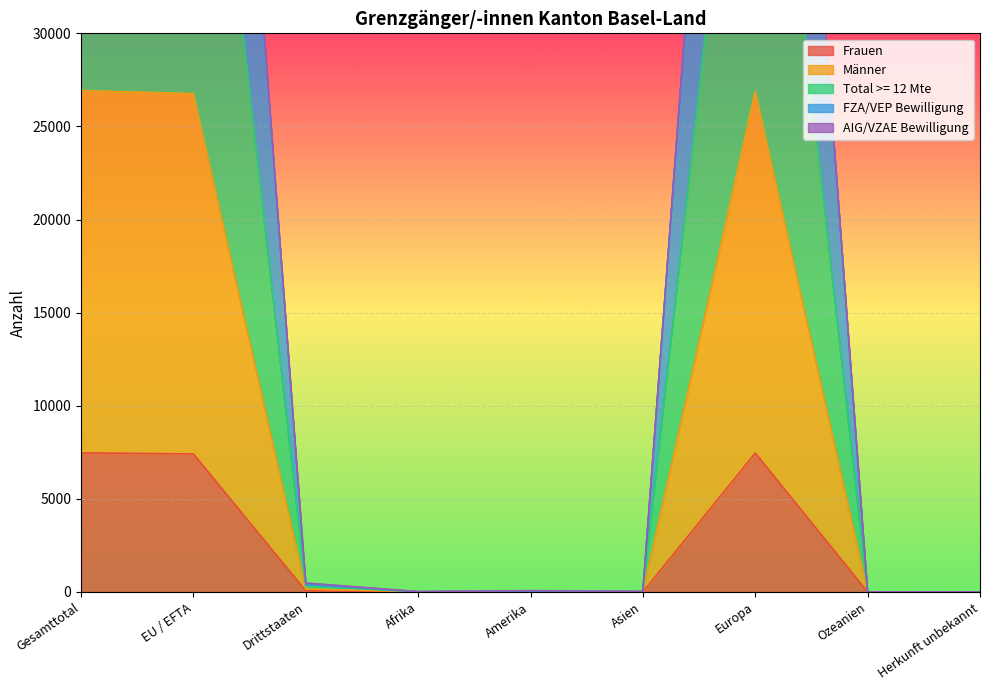

Is it true that Total >= 12 Mte equals 80655 at Europa?

True